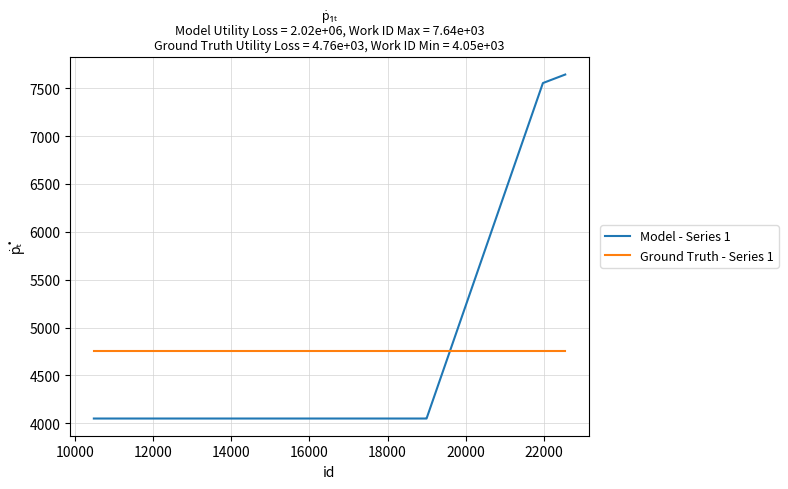

What is the difference between the second highest and second lowest values in the Model - Series 1 series?

3504.0